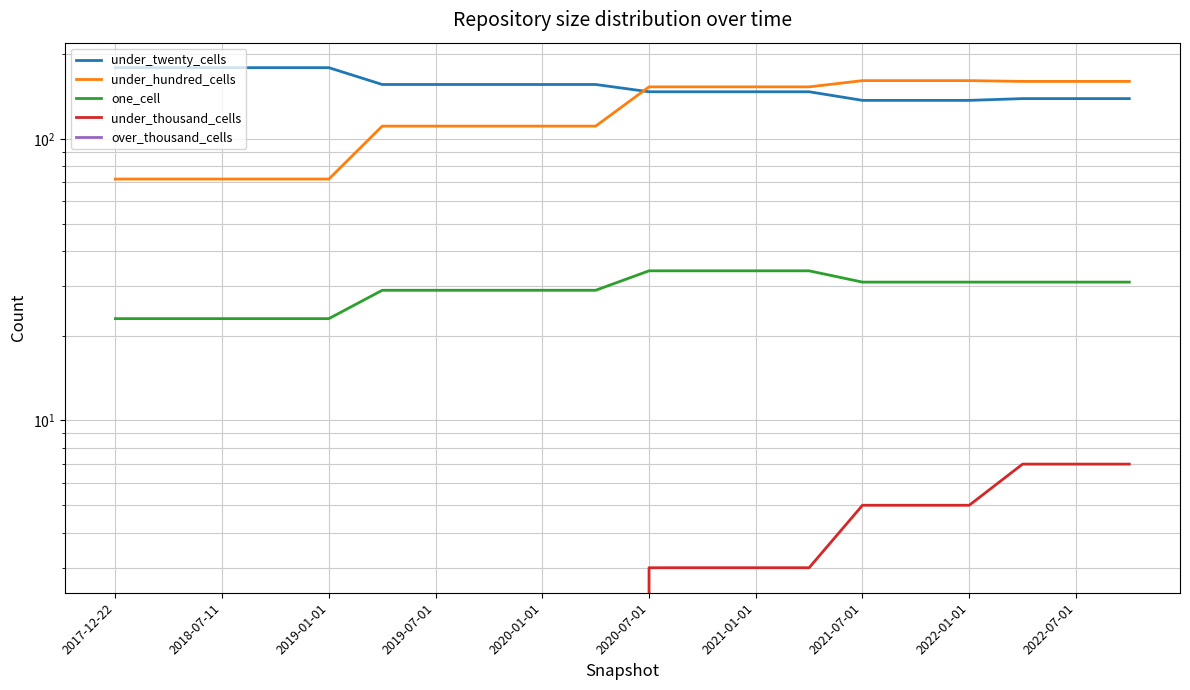

What is the sum of all under_twenty_cells values?

3091